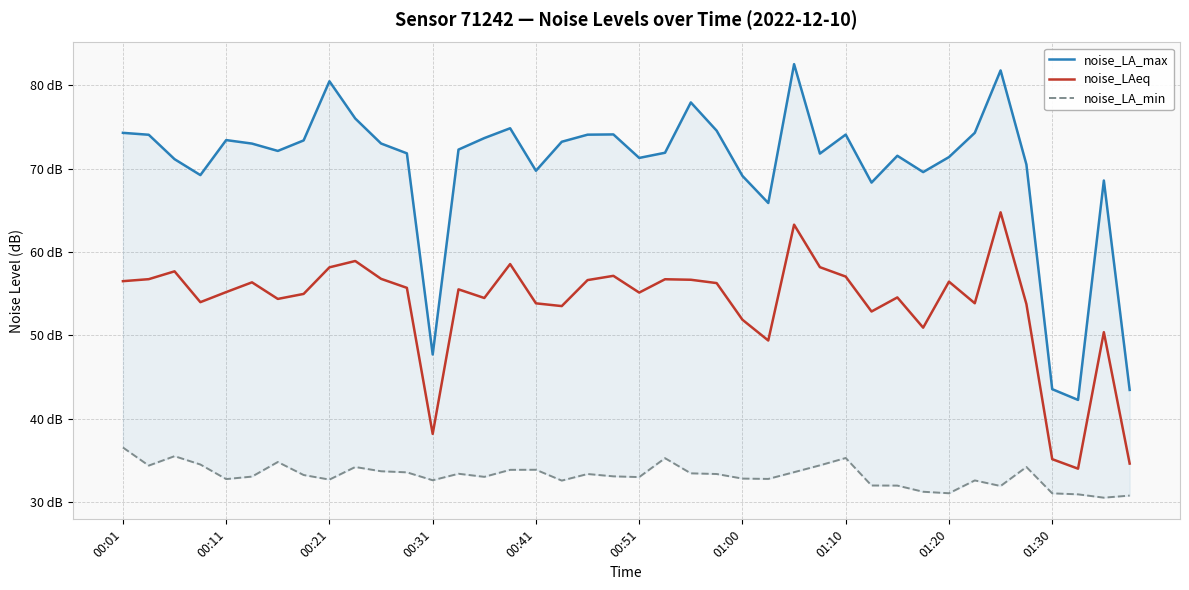

What is the difference between the second highest and second lowest values in the noise_LA_max series?

38.3